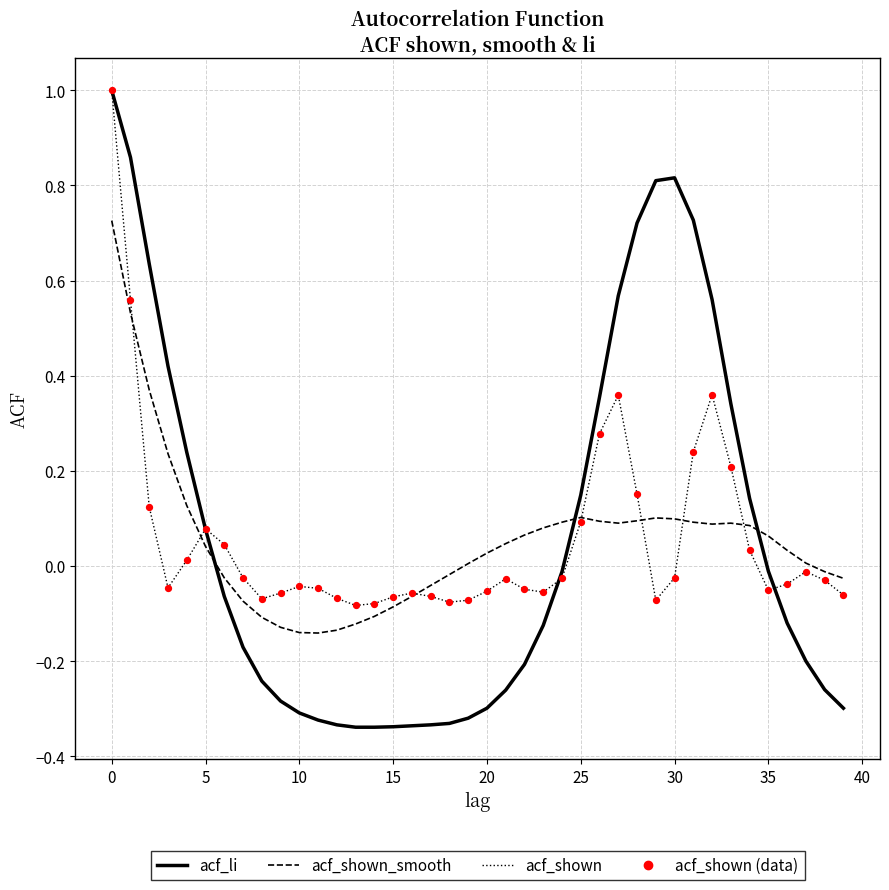

How many intersections are there between acf_li and acf_shown_smooth?

3